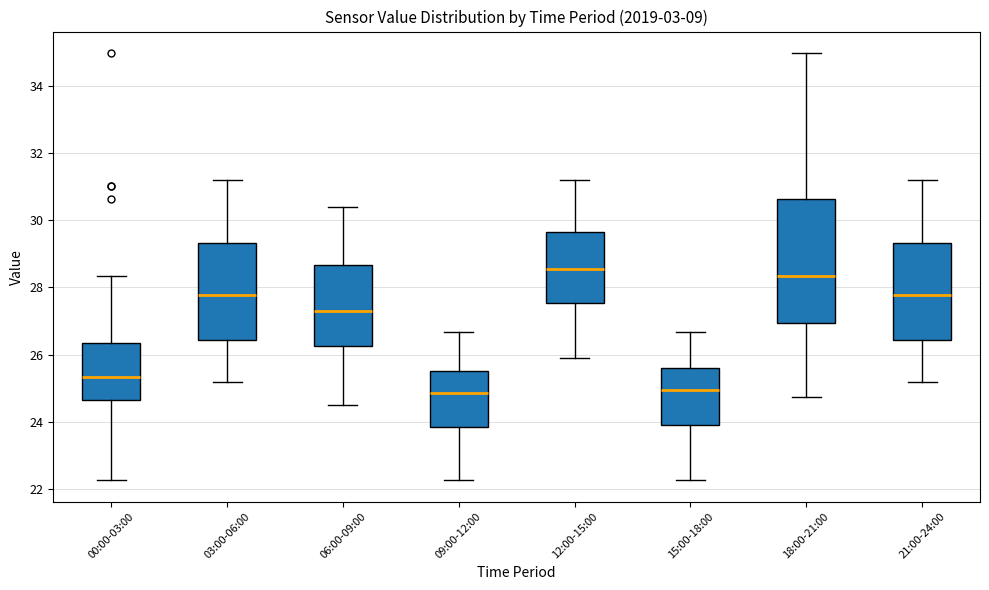

Reading left to right, read every box against the y-axis: the position of its median line, the range the box covers, and the ends of its whiskers. The values are not printed on the chart, so give them approximately, as read against the axis.

00:00-03:00: median 25.4, box 24.6 to 26.4, whiskers 22.2 to 28.4
03:00-06:00: median 27.8, box 26.4 to 29.4, whiskers 25.2 to 31.2
06:00-09:00: median 27.4, box 26.2 to 28.6, whiskers 24.6 to 30.4
09:00-12:00: median 24.8, box 23.8 to 25.6, whiskers 22.2 to 26.6
12:00-15:00: median 28.6, box 27.6 to 29.6, whiskers 26.0 to 31.2
15:00-18:00: median 25.0, box 24.0 to 25.6, whiskers 22.2 to 26.6
18:00-21:00: median 28.4, box 27.0 to 30.6, whiskers 24.8 to 35.0
21:00-24:00: median 27.8, box 26.4 to 29.4, whiskers 25.2 to 31.2